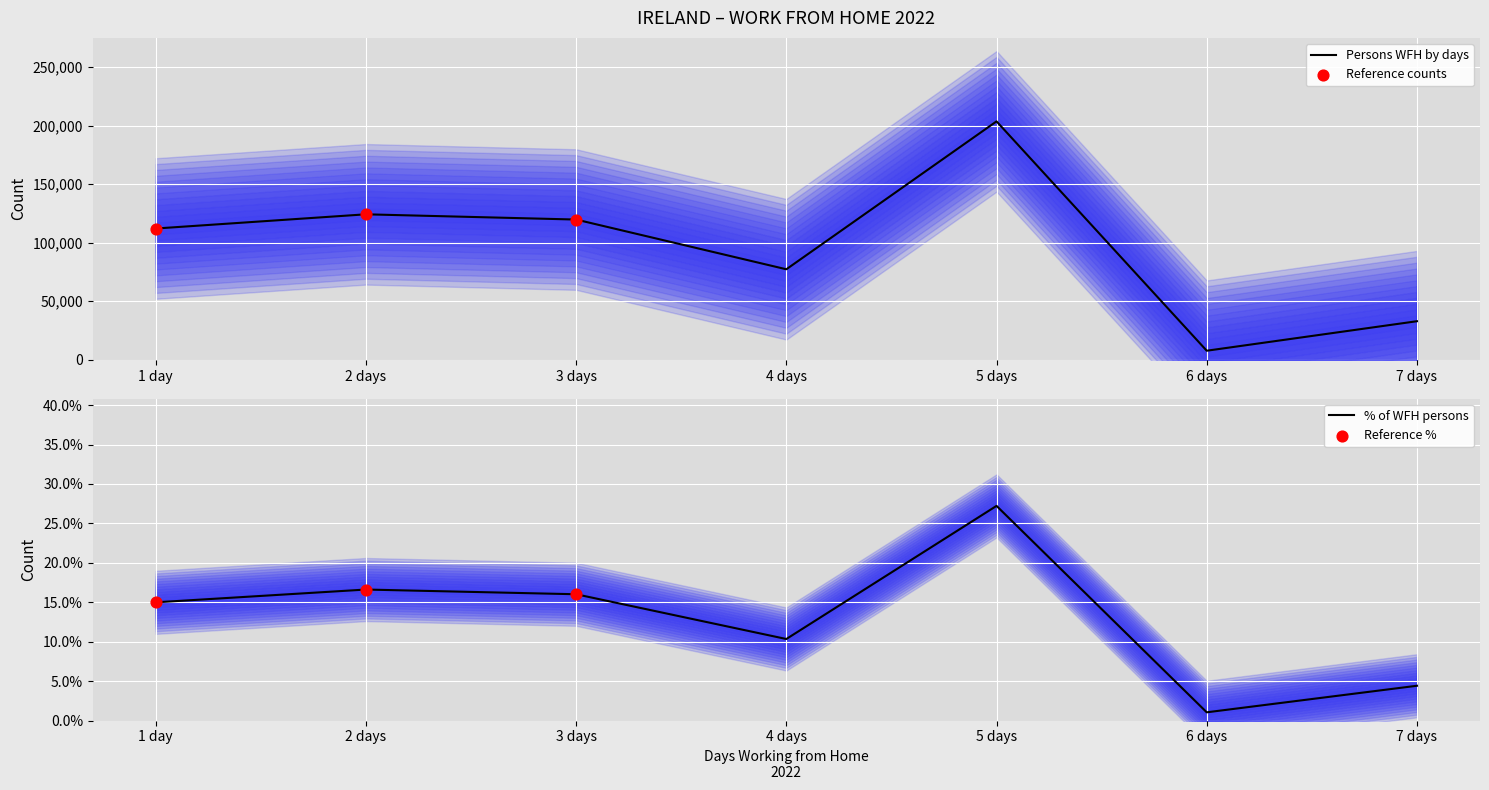

Which has a higher value, 1 day or 3 days?

3 days